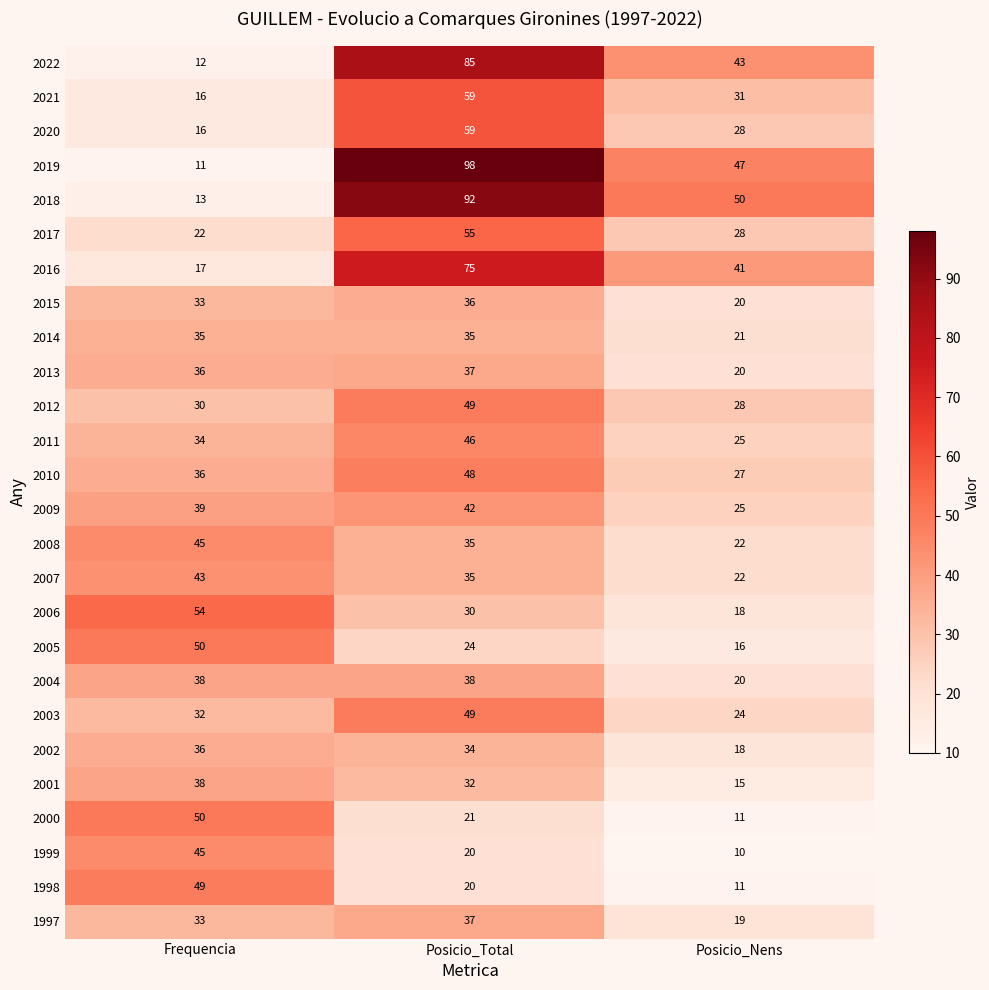

What is the spread (max minus min) of values at Frequencia?

43